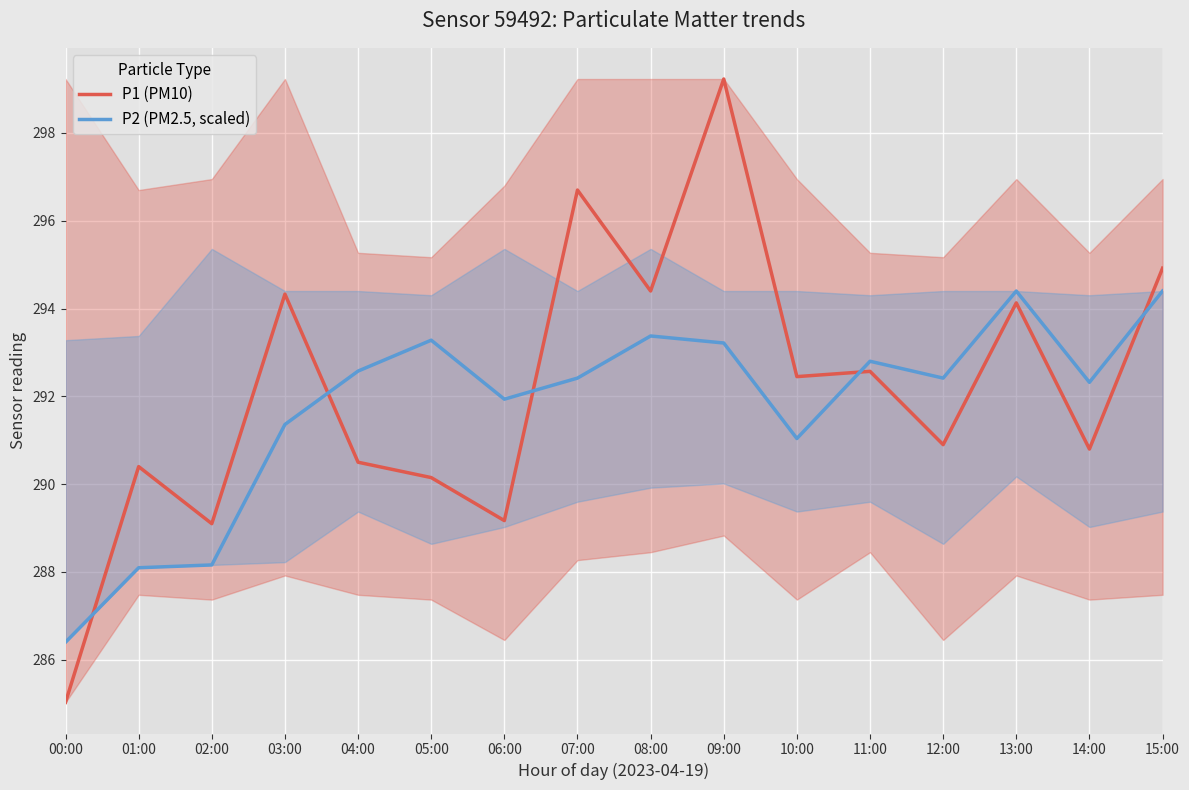

Reading right to left, what are all the values shown in this chart?

P1 (PM10): 15:00=294.9	14:00=290.8	13:00=294.1	12:00=290.9	11:00=292.6	10:00=292.4	09:00=299.2	08:00=294.4	07:00=296.7	06:00=289.2	05:00=290.1	04:00=290.5	03:00=294.3	02:00=289.1	01:00=290.4	00:00=285.0
P2 (PM2.5, scaled): 15:00=294.4	14:00=292.3	13:00=294.4	12:00=292.4	11:00=292.8	10:00=291.0	09:00=293.2	08:00=293.4	07:00=292.4	06:00=291.9	05:00=293.3	04:00=292.6	03:00=291.4	02:00=288.2	01:00=288.1	00:00=286.4